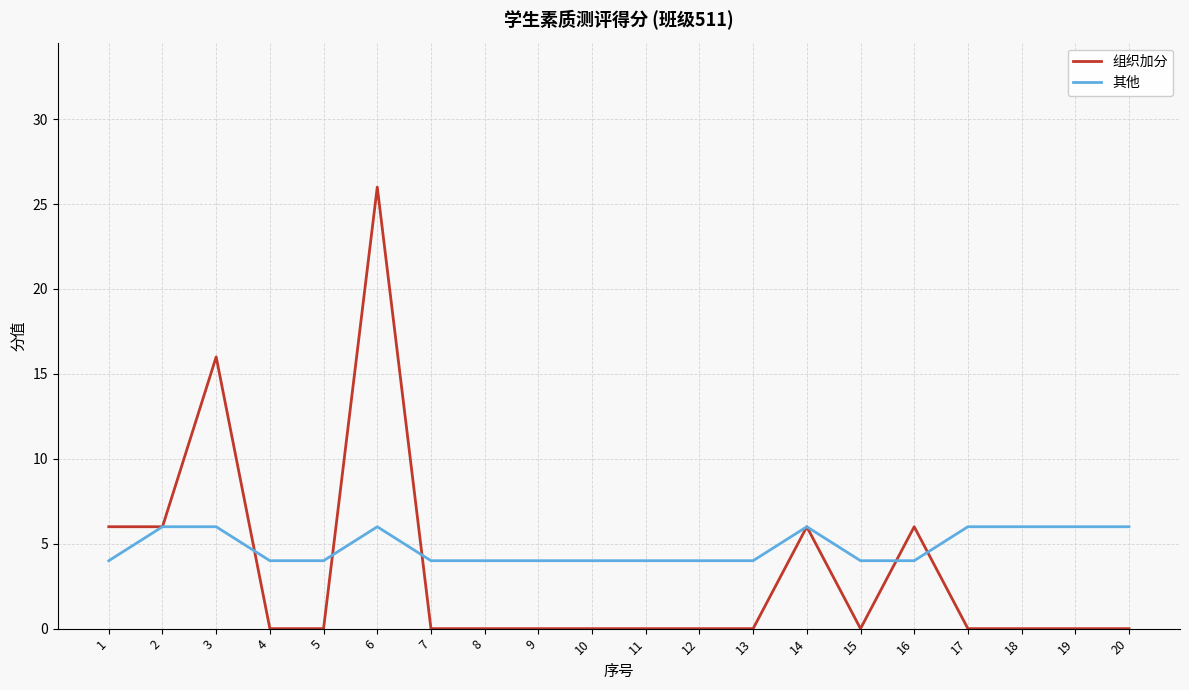

Reading left to right, what are all the values shown in this chart?

组织加分: 1=6	2=6	3=16	4=0	5=0	6=26	7=0	8=0	9=0	10=0	11=0	12=0	13=0	14=6	15=0	16=6	17=0	18=0	19=0	20=0
其他: 1=4	2=6	3=6	4=4	5=4	6=6	7=4	8=4	9=4	10=4	11=4	12=4	13=4	14=6	15=4	16=4	17=6	18=6	19=6	20=6